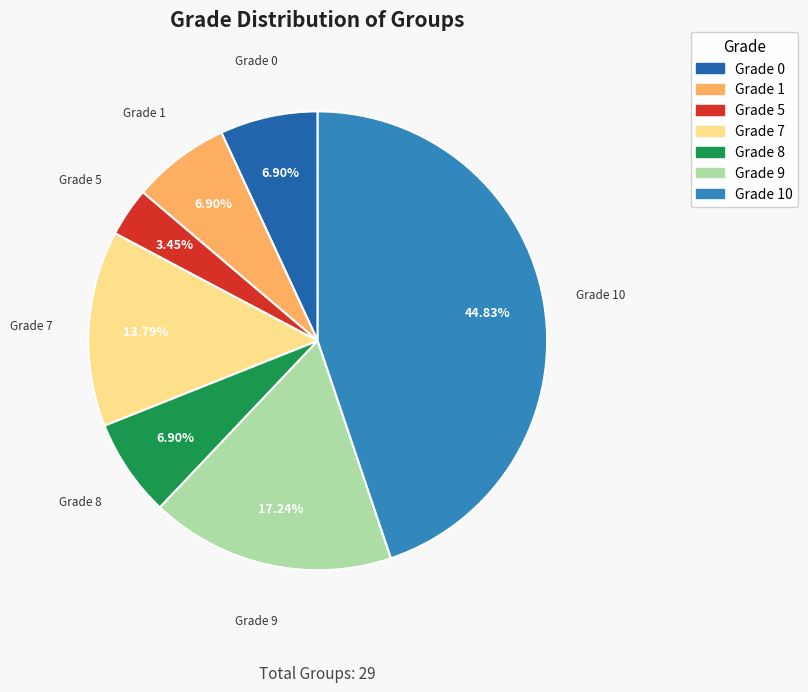

Between Grade 5 and Grade 7, which is larger?

Grade 7